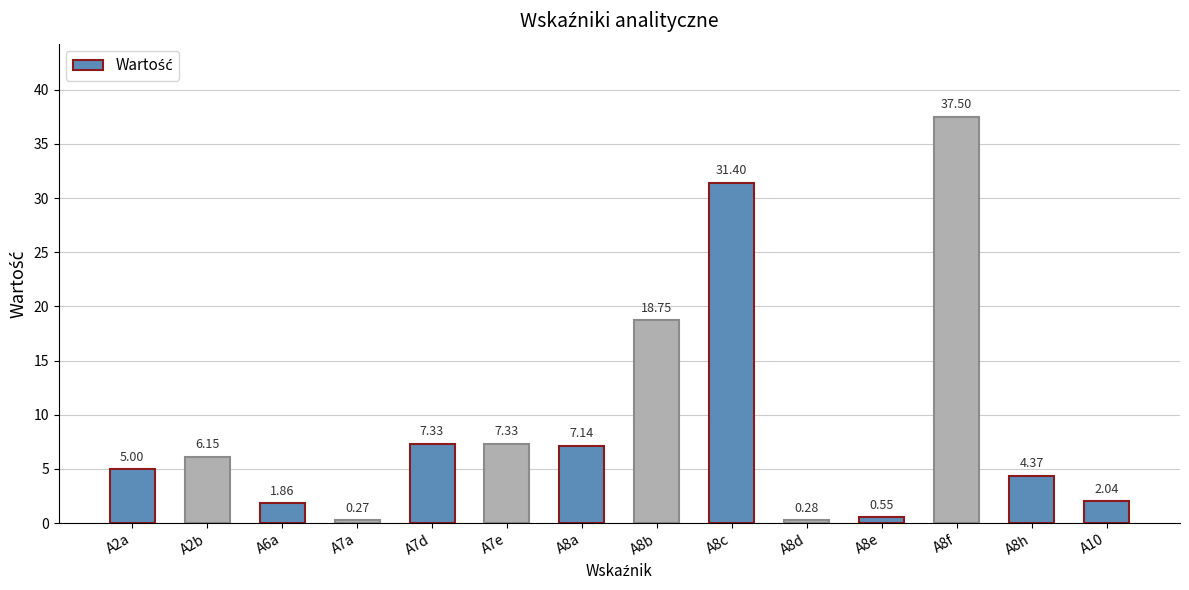

Count the number of data series in this chart.

1